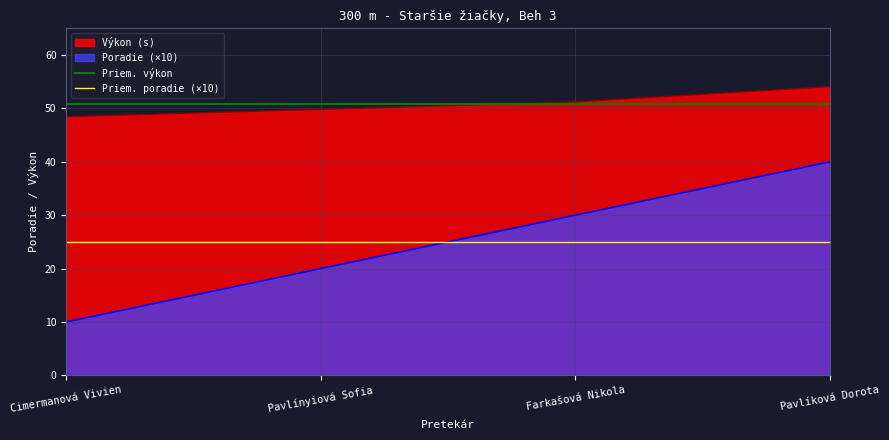

True or false: Výkon (s) and Poradie (×10) intersect in this chart.

False